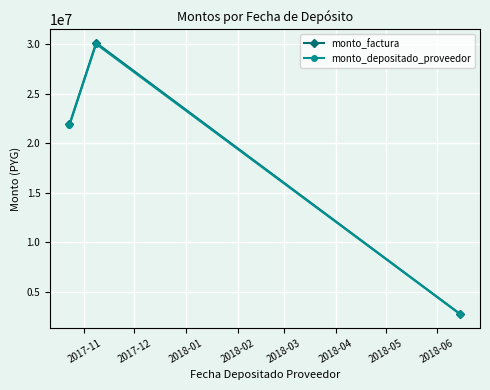

Which series has the largest range (max minus min)?

monto_factura